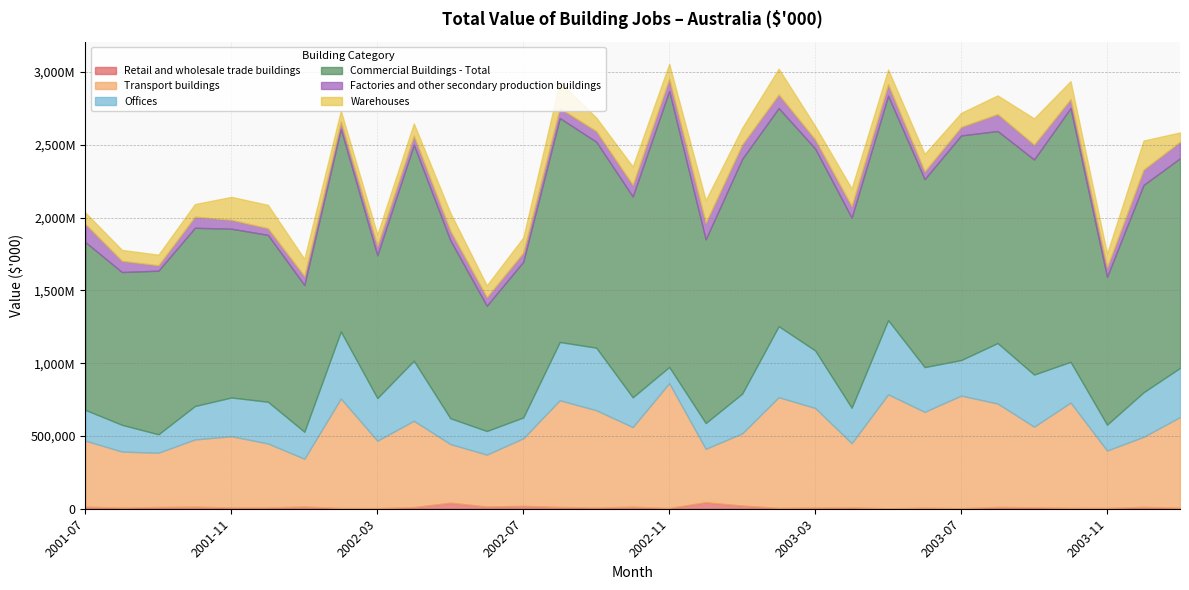

Reading left to right, extract all data points from this chart.

Retail and wholesale trade buildings: 2001-07=14001	2001-08=7740	2001-09=11836	2001-10=13927	2001-11=8679	2001-12=8709	2002-01=14878	2002-02=5149	2002-03=4535	2002-04=10881	2002-05=41554	2002-06=14909	2002-07=19943	2002-08=12004	2002-09=8328	2002-10=13734	2002-11=4896	2002-12=44661	2003-01=21668	2003-02=6240	2003-03=8107	2003-04=9067	2003-05=3445	2003-06=7198	2003-07=3957	2003-08=12045	2003-09=9763	2003-10=6390	2003-11=5515	2003-12=12643	2004-01=6684
Transport buildings: 2001-07=453412	2001-08=384941	2001-09=372729	2001-10=462053	2001-11=489421	2001-12=439556	2002-01=328601	2002-02=751619	2002-03=462981	2002-04=593178	2002-05=402820	2002-06=356811	2002-07=463806	2002-08=732936	2002-09=668248	2002-10=547214	2002-11=857564	2002-12=366689	2003-01=495960	2003-02=759709	2003-03=683885	2003-04=441059	2003-05=782096	2003-06=658290	2003-07=773302	2003-08=710781	2003-09=553741	2003-10=723002	2003-11=394371	2003-12=481125	2004-01=622833
Offices: 2001-07=211439	2001-08=183715	2001-09=126744	2001-10=229534	2001-11=266046	2001-12=286745	2002-01=185369	2002-02=460882	2002-03=292515	2002-04=412708	2002-05=177389	2002-06=162150	2002-07=143461	2002-08=400357	2002-09=429911	2002-10=204358	2002-11=111400	2002-12=177287	2003-01=273137	2003-02=487905	2003-03=395410	2003-04=243616	2003-05=509735	2003-06=307419	2003-07=243921	2003-08=415220	2003-09=357945	2003-10=279824	2003-11=177481	2003-12=305995	2004-01=337835
Commercial Buildings - Total: 2001-07=1152274	2001-08=1049531	2001-09=1123822	2001-10=1224334	2001-11=1159311	2001-12=1146245	2002-01=1007775	2002-02=1391389	2002-03=981059	2002-04=1483206	2002-05=1222974	2002-06=860399	2002-07=1069113	2002-08=1538253	2002-09=1414508	2002-10=1379488	2002-11=1895499	2002-12=1261753	2003-01=1612440	2003-02=1497998	2003-03=1386506	2003-04=1305225	2003-05=1541450	2003-06=1290752	2003-07=1542785	2003-08=1456508	2003-09=1477338	2003-10=1742289	2003-11=1015321	2003-12=1424044	2004-01=1439706
Factories and other secondary production buildings: 2001-07=123869	2001-08=76559	2001-09=37105	2001-10=76181	2001-11=60906	2001-12=45438	2002-01=61087	2002-02=51086	2002-03=64521	2002-04=62617	2002-05=65226	2002-06=58518	2002-07=62745	2002-08=67984	2002-09=72631	2002-10=79403	2002-11=84258	2002-12=113057	2003-01=98593	2003-02=93488	2003-03=62536	2003-04=79058	2003-05=78616	2003-06=53219	2003-07=58239	2003-08=116188	2003-09=102035	2003-10=62287	2003-11=65620	2003-12=104959	2004-01=113552
Warehouses: 2001-07=78808	2001-08=75299	2001-09=72591	2001-10=86406	2001-11=157758	2001-12=160342	2002-01=118236	2002-02=73662	2002-03=77981	2002-04=84229	2002-05=123583	2002-06=81336	2002-07=104392	2002-08=178324	2002-09=92831	2002-10=126317	2002-11=101820	2002-12=156228	2003-01=114686	2003-02=177156	2003-03=92326	2003-04=121674	2003-05=101765	2003-06=119841	2003-07=96656	2003-08=128283	2003-09=180381	2003-10=123259	2003-11=94007	2003-12=200267	2004-01=63931